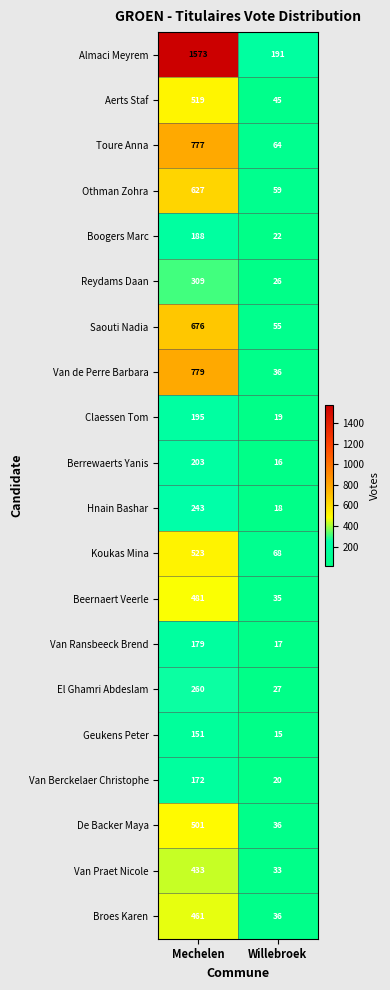

What is the total value across all series at Mechelen?

9250